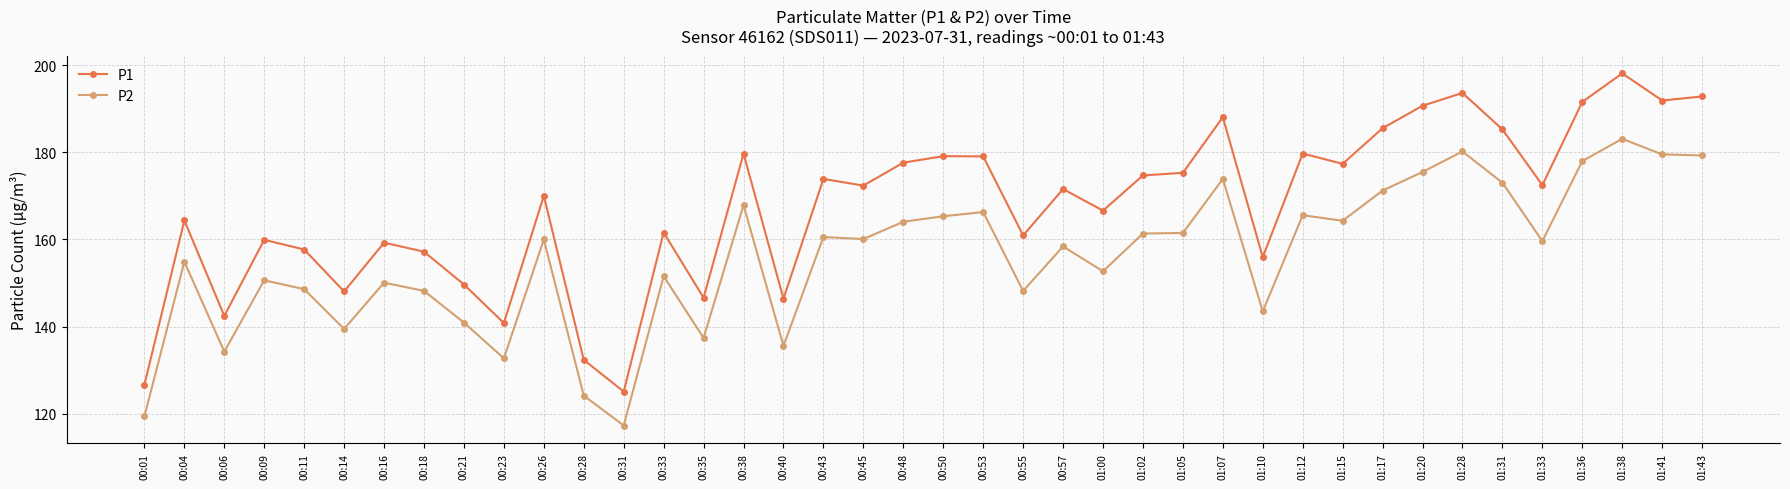

What is the spread (max minus min) of values at 01:33?

12.8